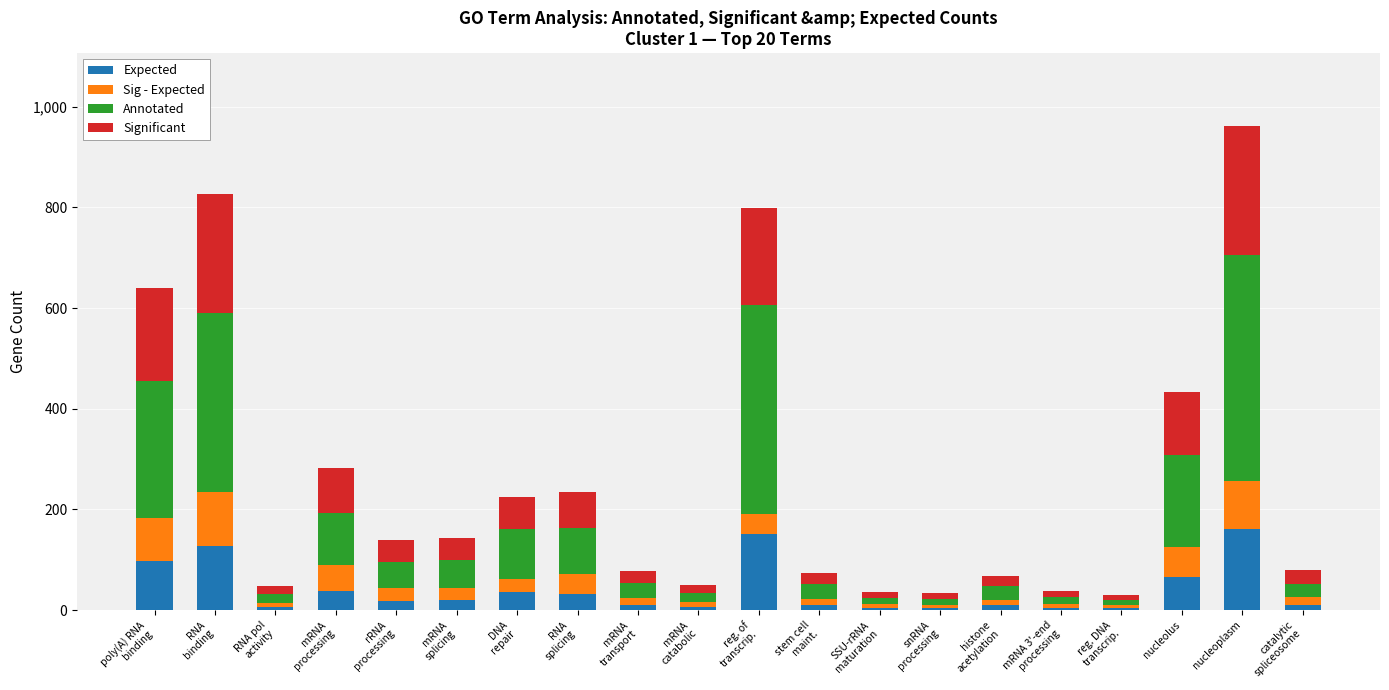

Are the bars grouped side by side (vs. stacked)?

No